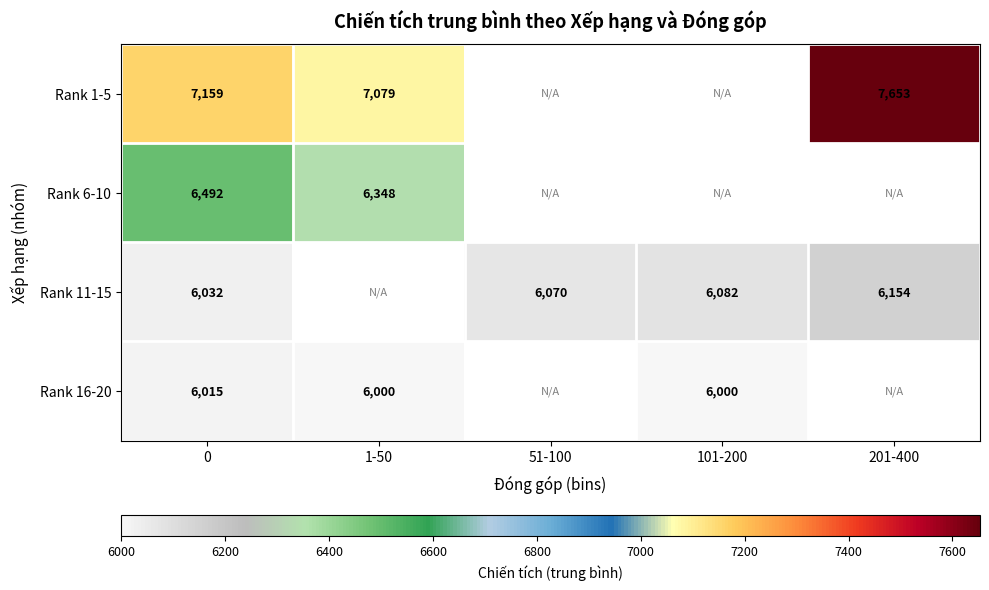

What is the total value across all series at 0?

25698.0